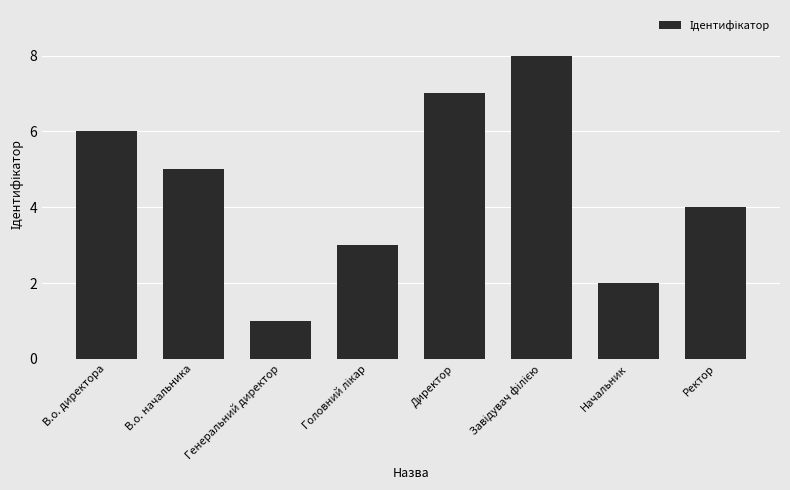

What is the maximum value shown in the chart?

8